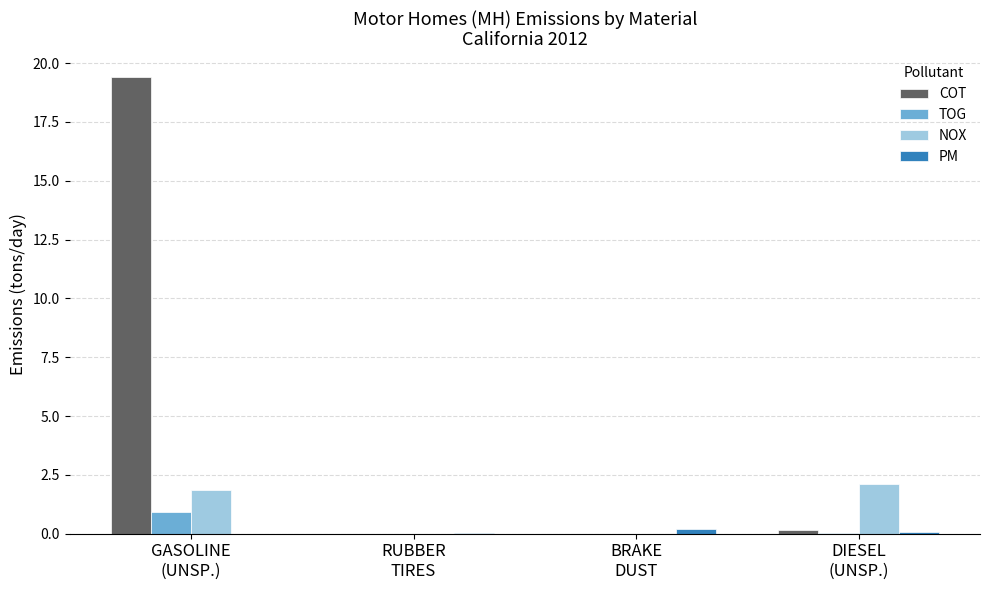

At which category is the sum across all series the highest?

GASOLINE
(UNSP.)